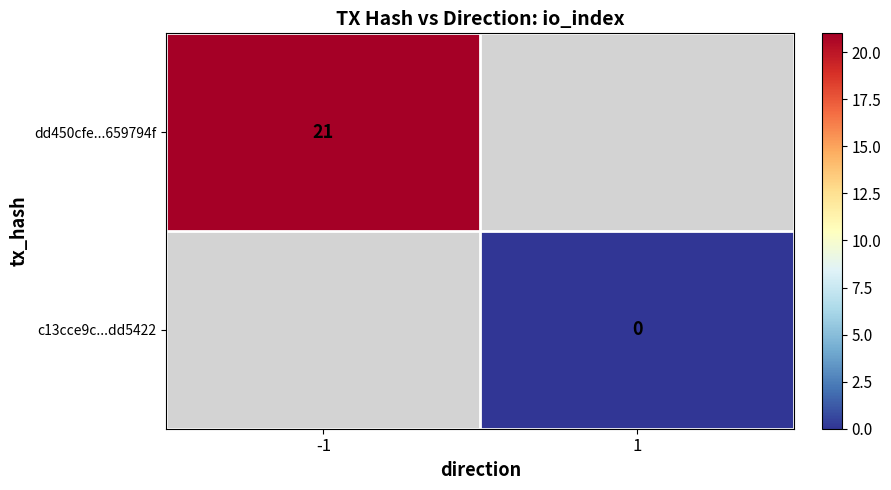

What is the lowest value of the dd450cfe...659794f series?

21.0